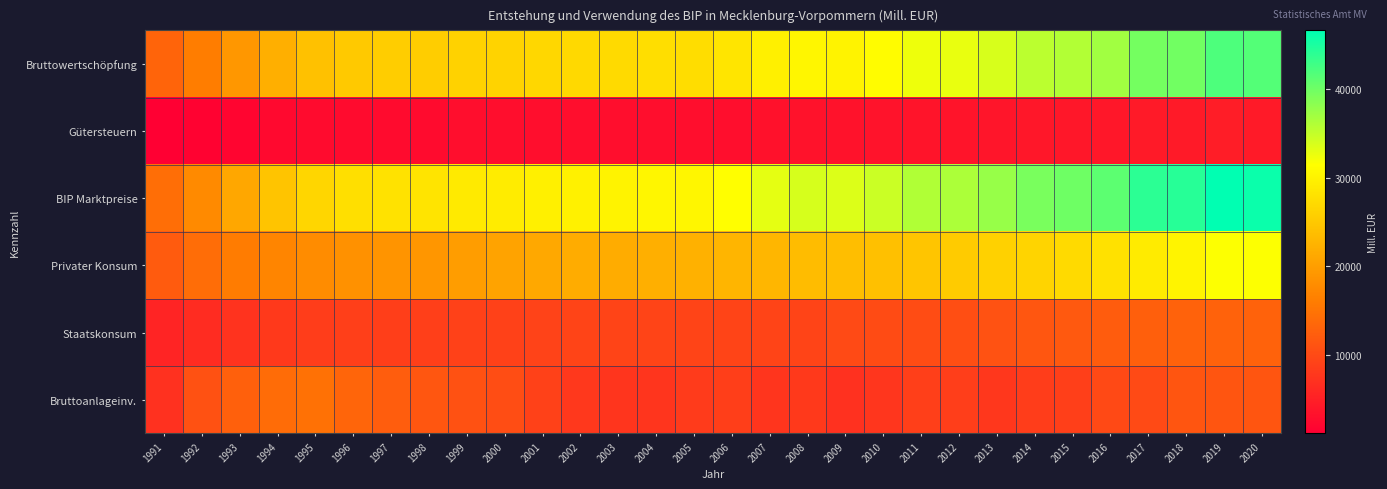

Which has a higher value, 2003 or 2006?

2006